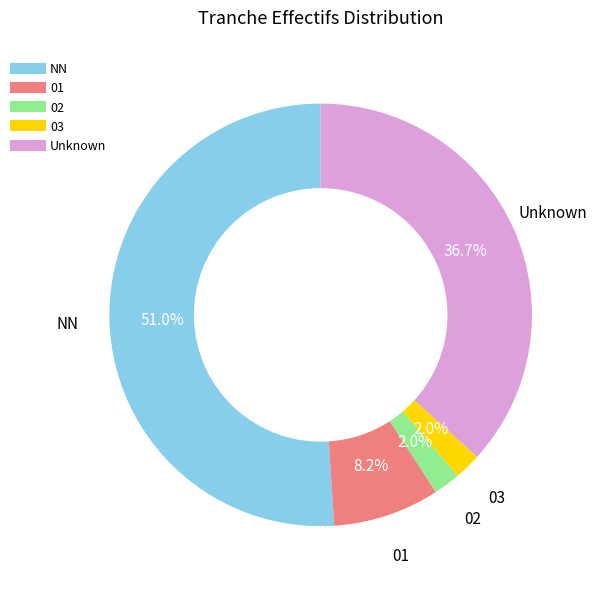

Is there any slice that represents more than half of the pie?

Yes